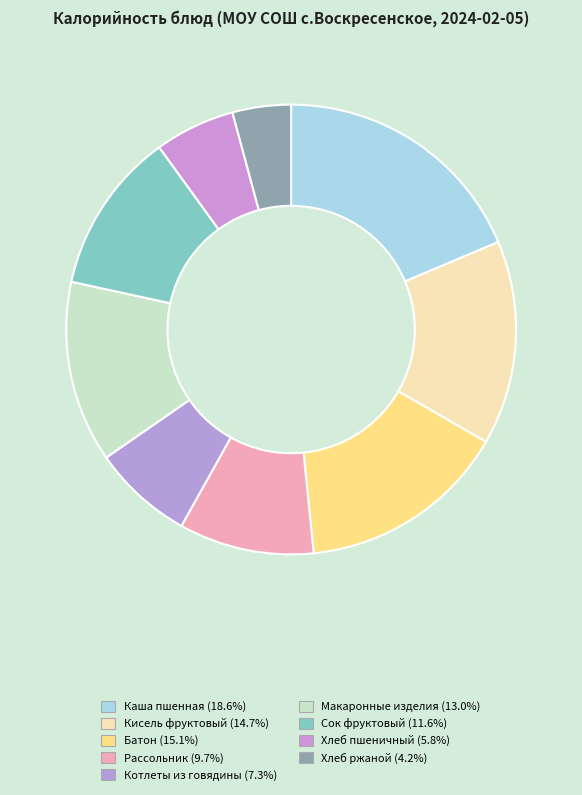

How many slices are in this pie chart?

9